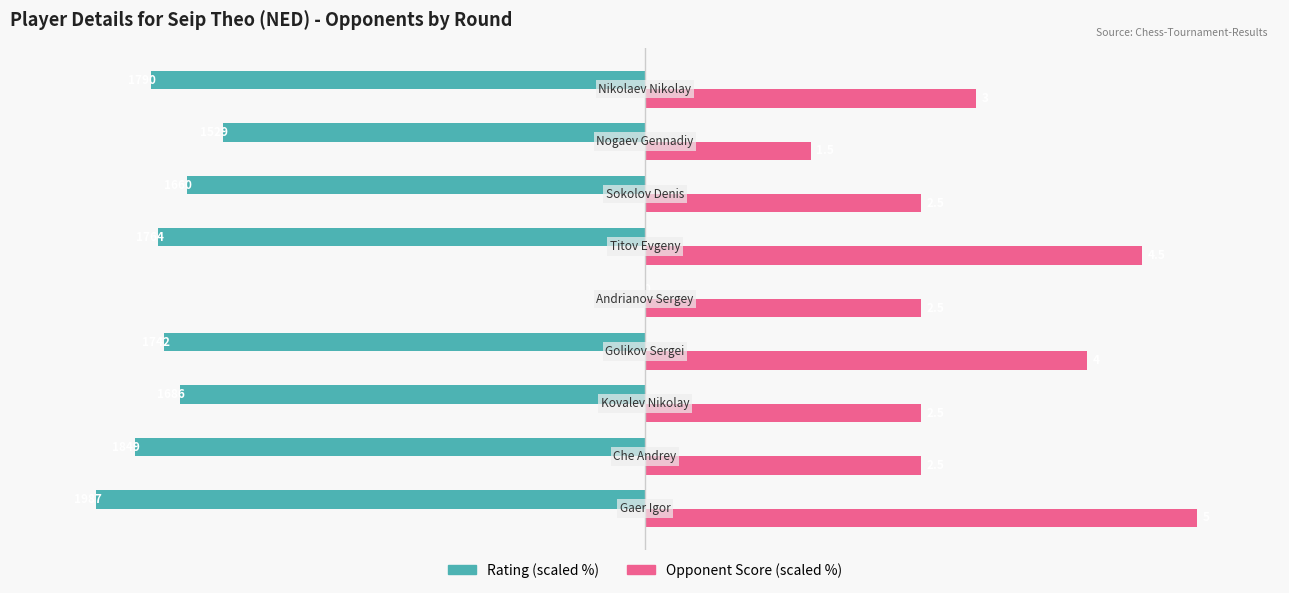

What are all the series names shown in the legend?

Rating (scaled %), Opponent Score (scaled %)